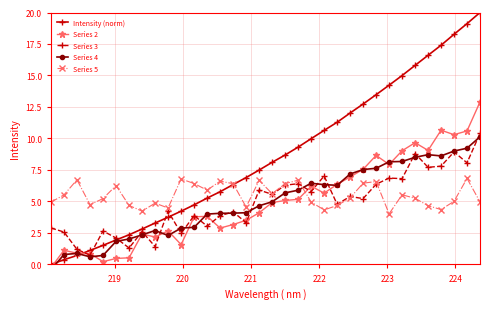

What is the value of the Intensity (norm) point at the 4th from the left?

1.1